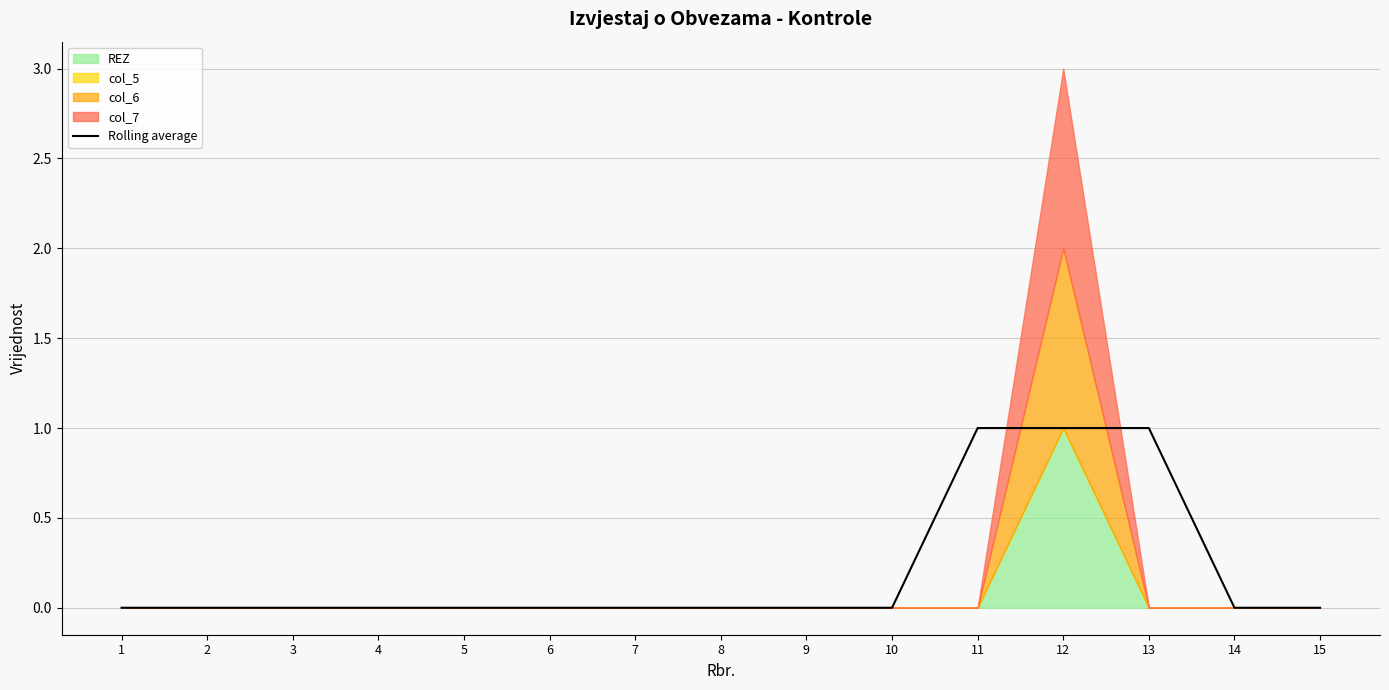

The Rolling average series shows 1 at 3. True or false?

False